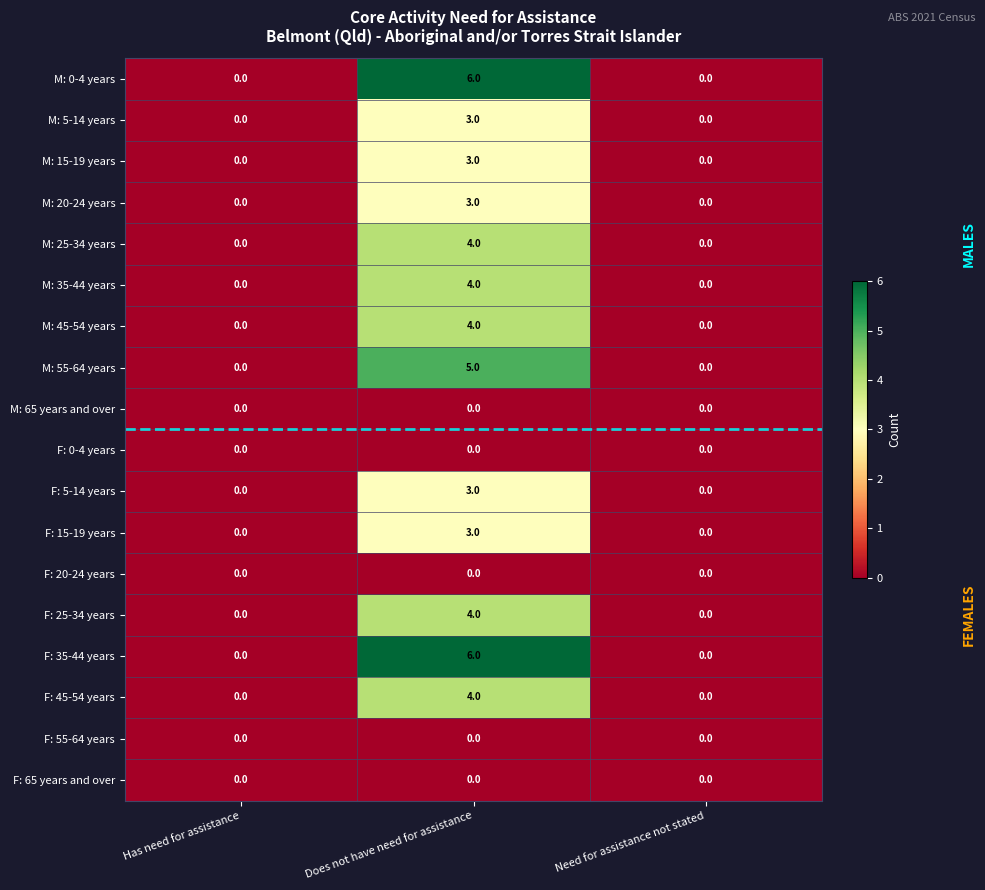

Is it true that F: 35-44 years equals 4 at Need for assistance not stated?

False